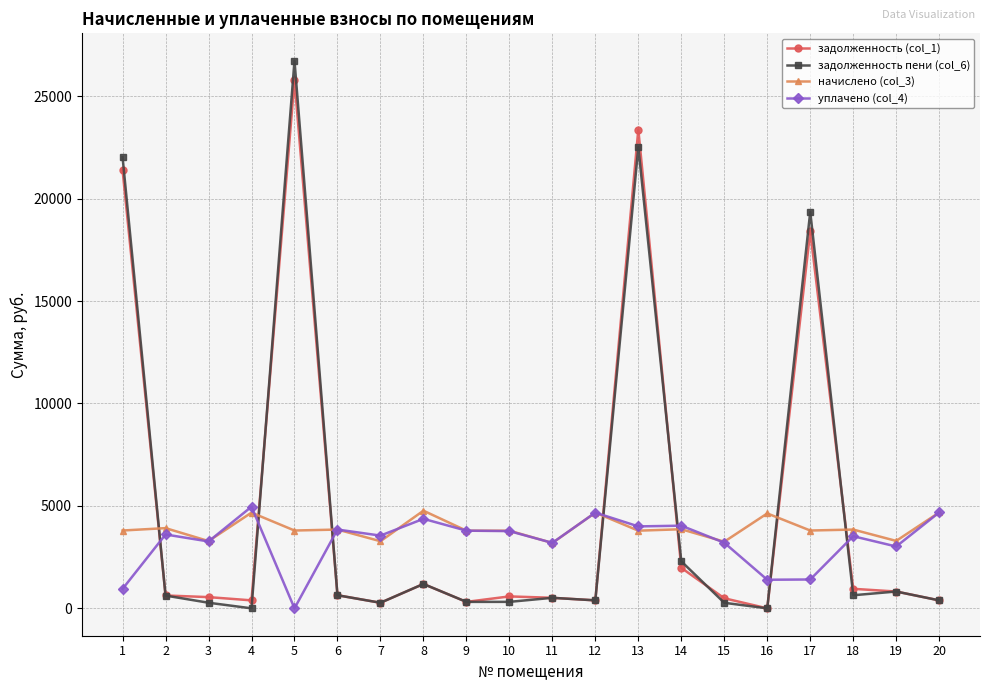

Is the value of задолженность (col_1) at 7 greater than the value of начислено (col_3) at 6?

No